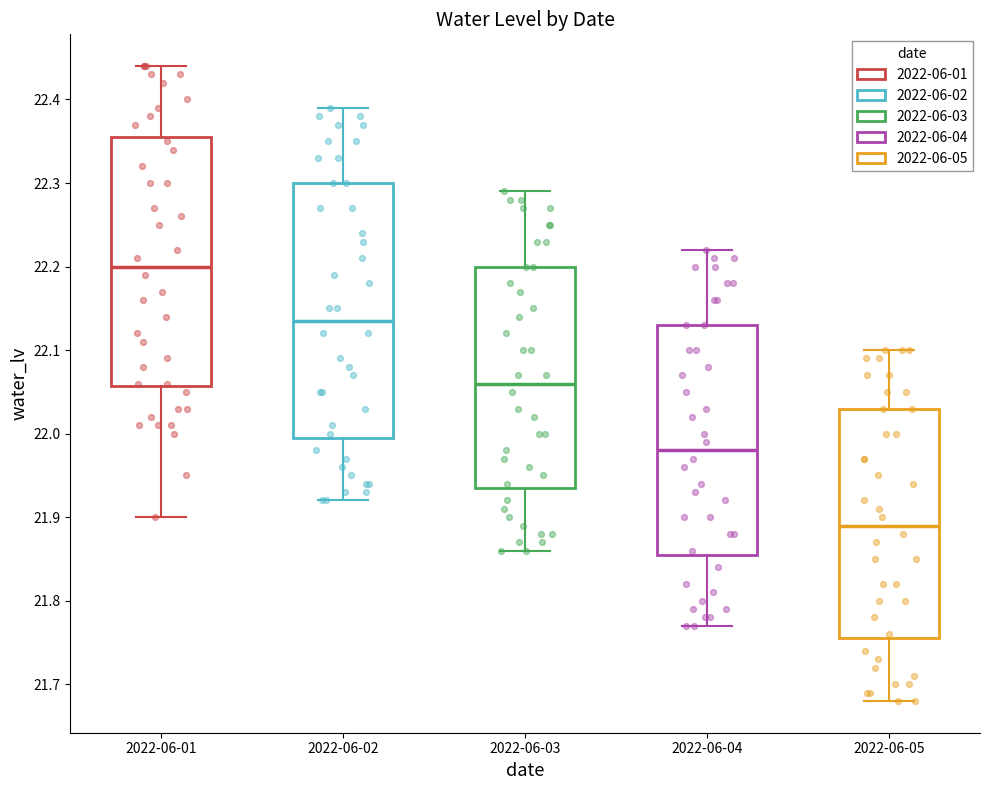

Reading left to right, transcribe this box plot: for each box, give where its median line is, the range the box spans, and where its two whiskers end, as read against the y-axis. The values are not printed on the chart, so give them approximately, as read against the axis.

2022-06-01: median 22.20, box 22.06 to 22.36, whiskers 21.90 to 22.44
2022-06-02: median 22.14, box 22.00 to 22.30, whiskers 21.92 to 22.39
2022-06-03: median 22.06, box 21.94 to 22.20, whiskers 21.86 to 22.29
2022-06-04: median 21.98, box 21.86 to 22.13, whiskers 21.77 to 22.22
2022-06-05: median 21.89, box 21.76 to 22.03, whiskers 21.68 to 22.10